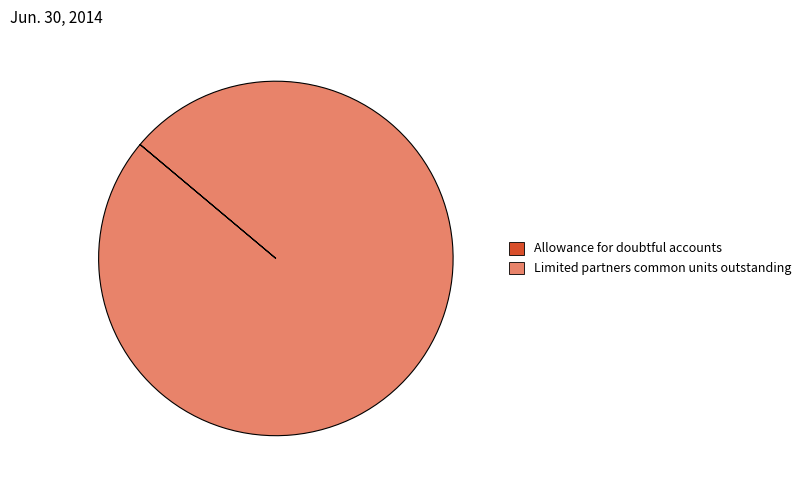

The Limited partners common units outstanding slice represents 100% of the pie. True or false?

True